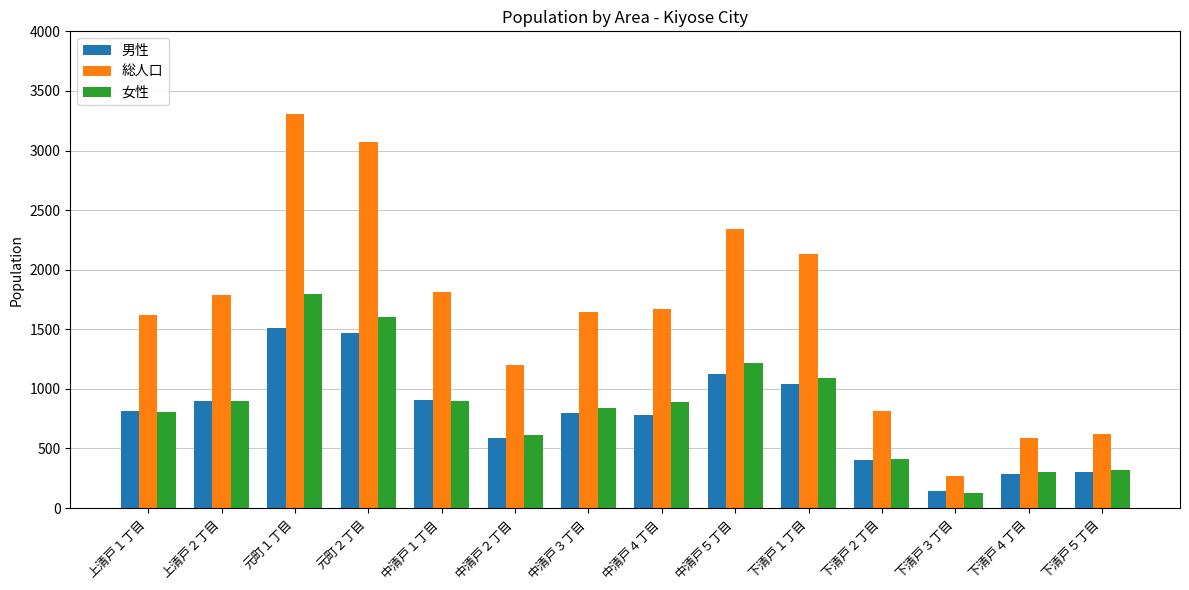

At which label does 総人口 first exceed 1669?

上清戸２丁目